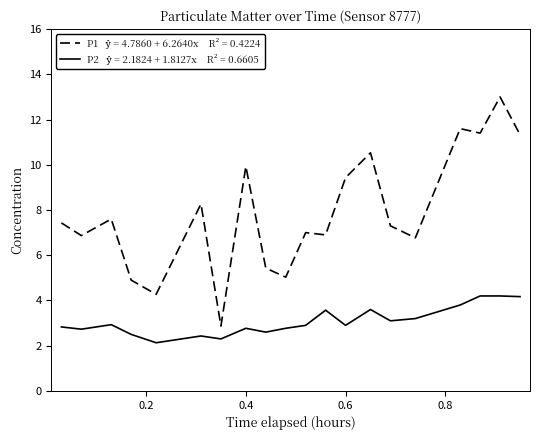

What is the minimum value shown in the chart?

2.1